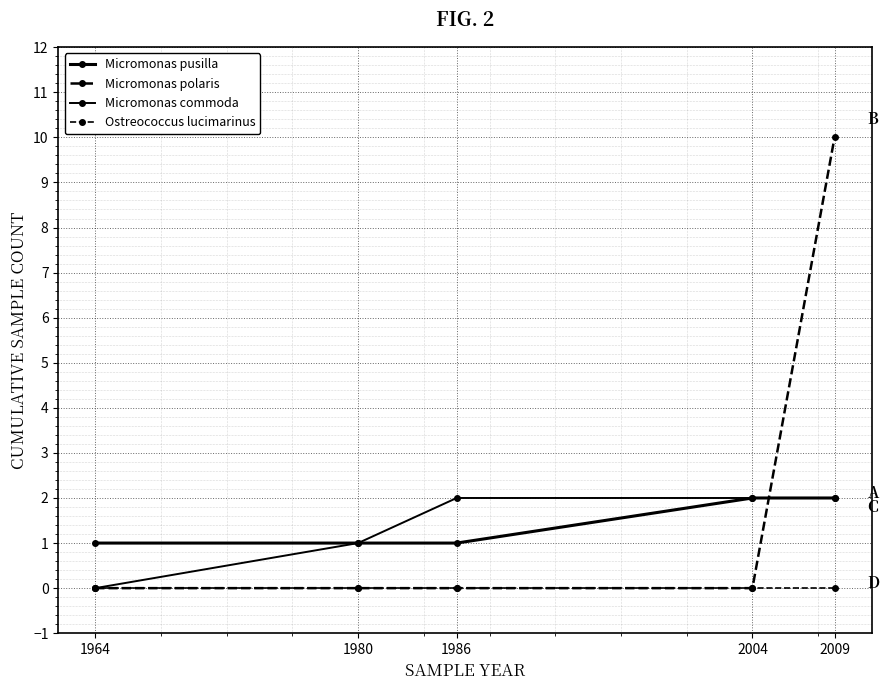

Reading left to right, transcribe all the data shown in this chart.

Micromonas pusilla: 1964=1	1980=1	1986=1	2004=2	2009=2
Micromonas polaris: 1964=0	1980=0	1986=0	2004=0	2009=10
Micromonas commoda: 1964=0	1980=1	1986=2	2004=2	2009=2
Ostreococcus lucimarinus: 1964=0	1980=0	1986=0	2004=0	2009=0